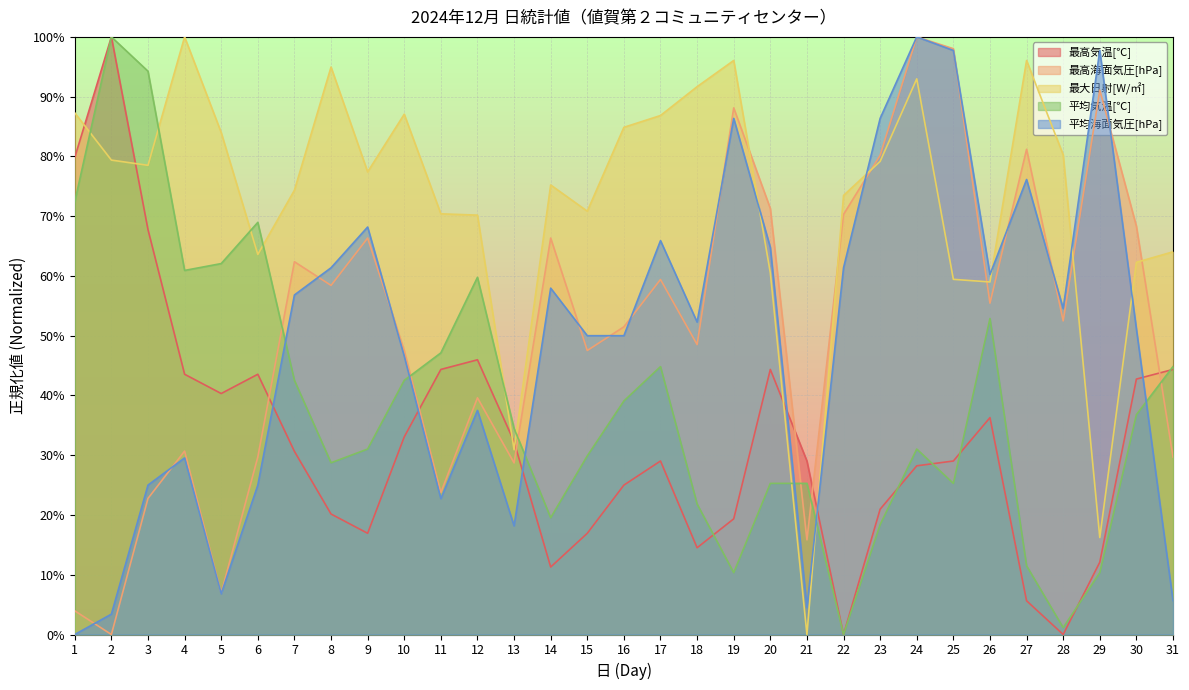

How many lines are shown in the chart?

5